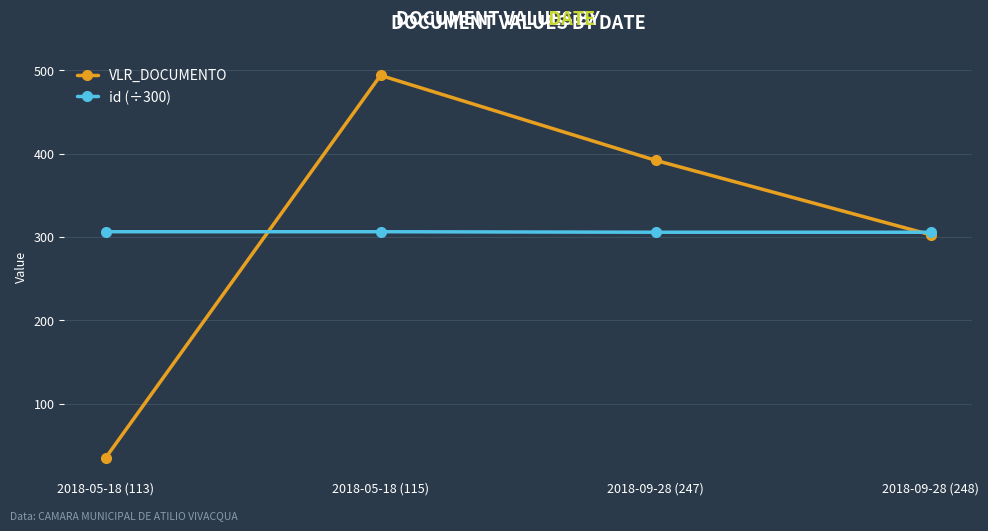

What is the minimum value for VLR_DOCUMENTO?

35.0